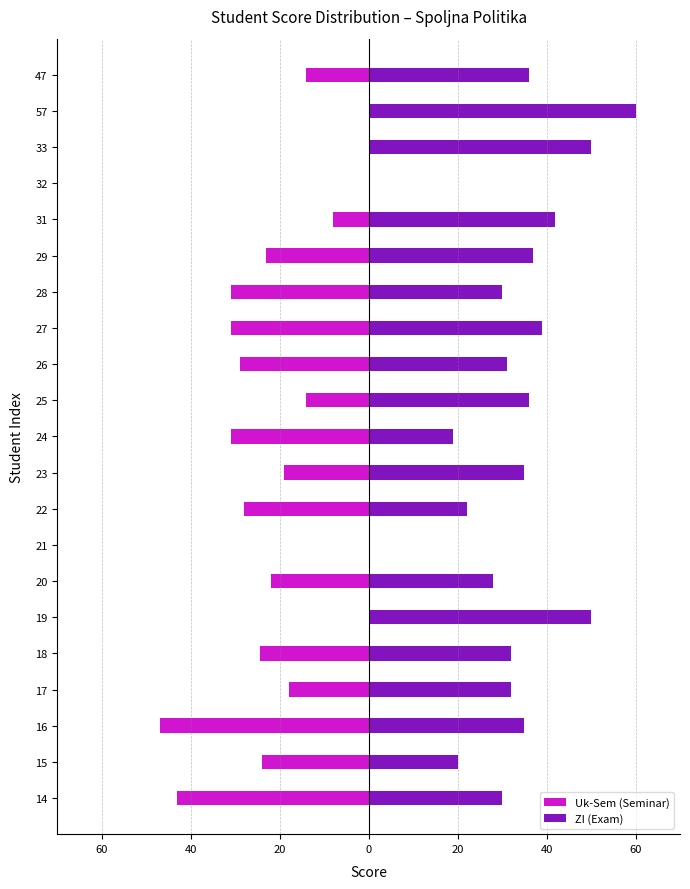

What is the difference between the maximum and minimum values in the ZI (Exam) series?

60.0